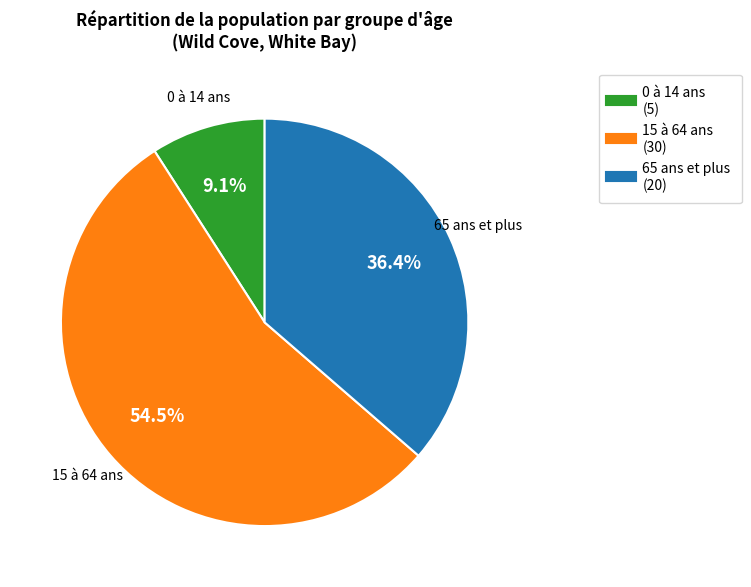

Which category has the smallest portion of the pie?

0 à 14 ans